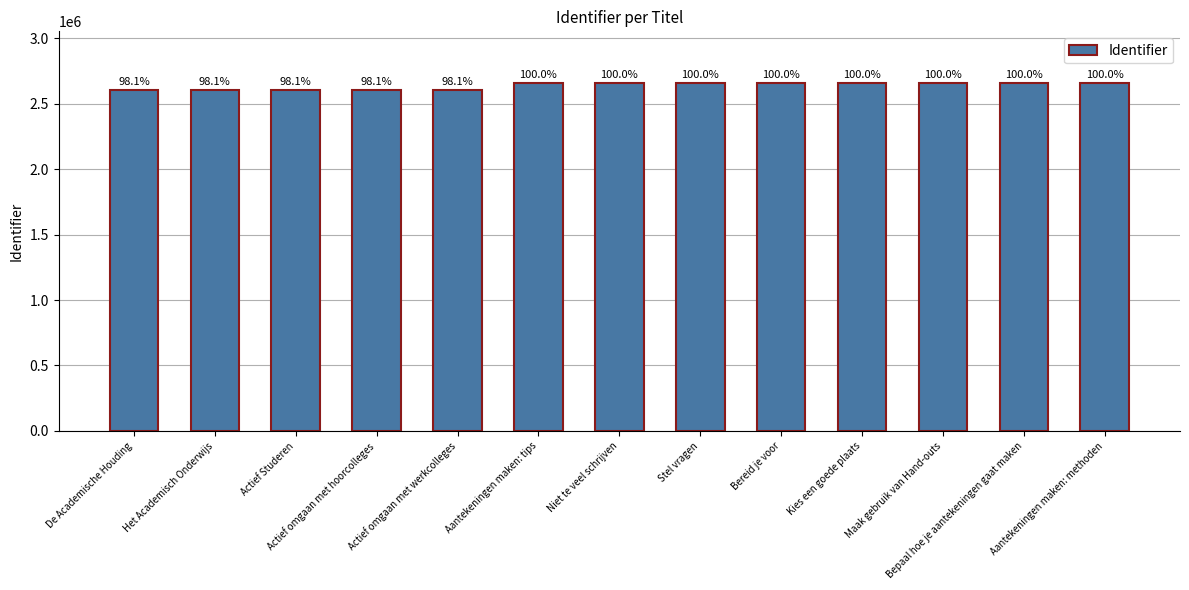

What is the label of the 6th bar from the left?

Aantekeningen maken: tips